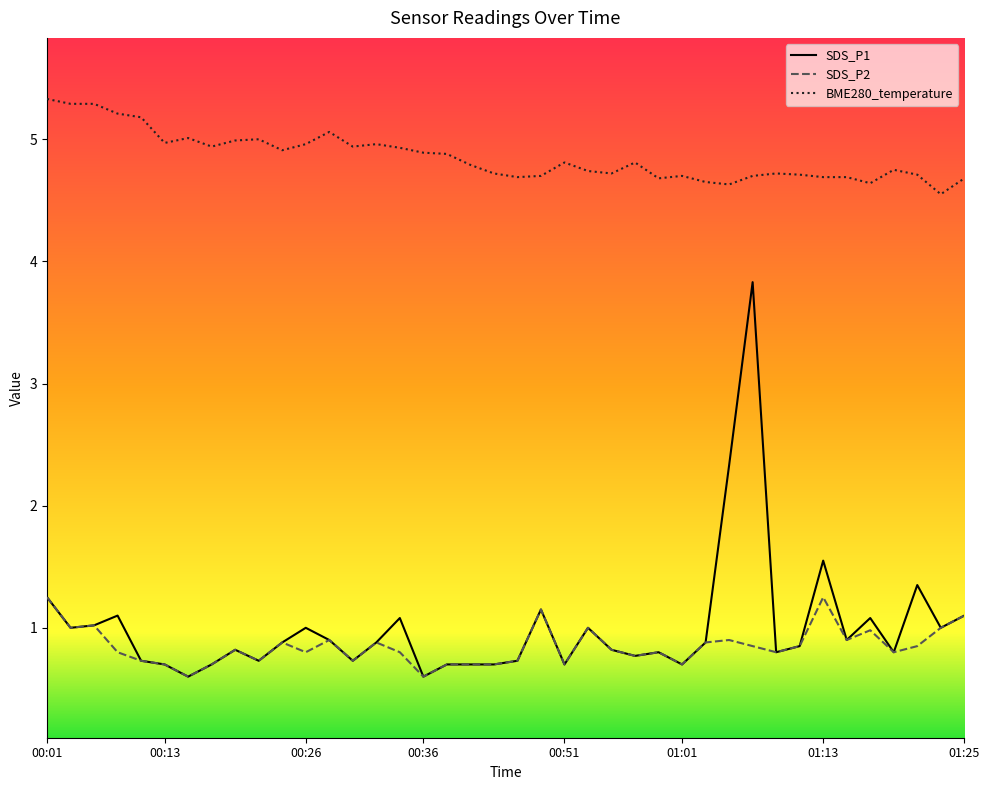

What are all the series names shown in the legend?

SDS_P1, SDS_P2, BME280_temperature